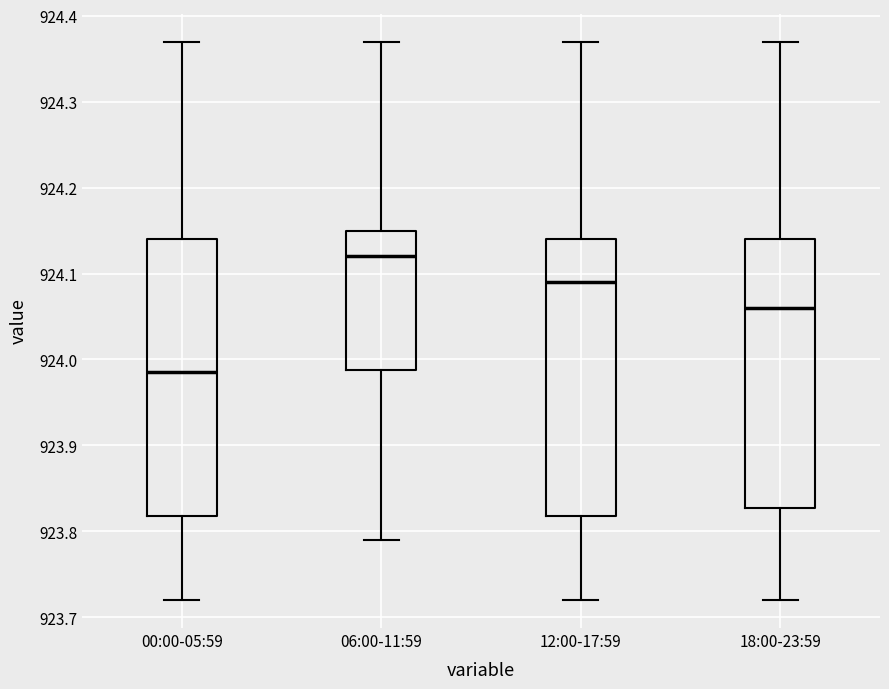

Which box's median line is the highest?

06:00-11:59